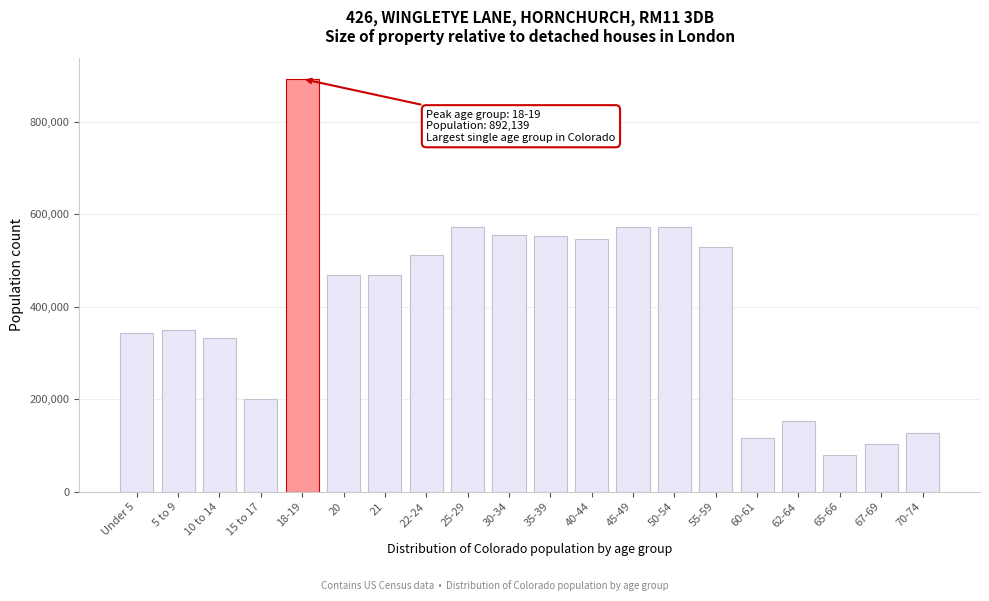

At which category does the chart reach its minimum across all series?

65-66